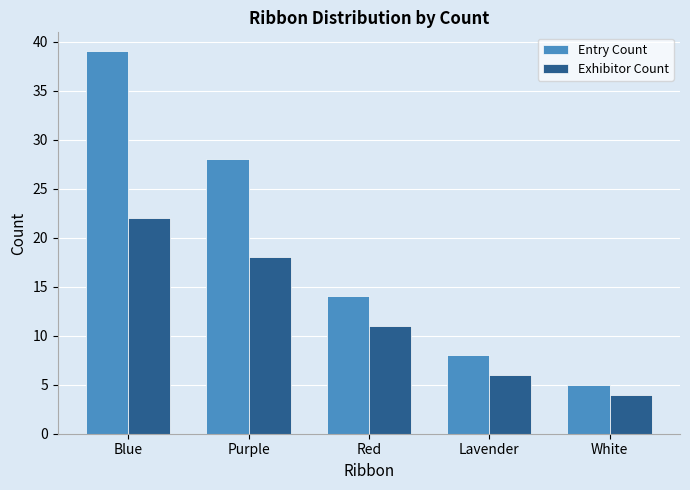

What is the difference between the maximum and minimum values in the Entry Count series?

34